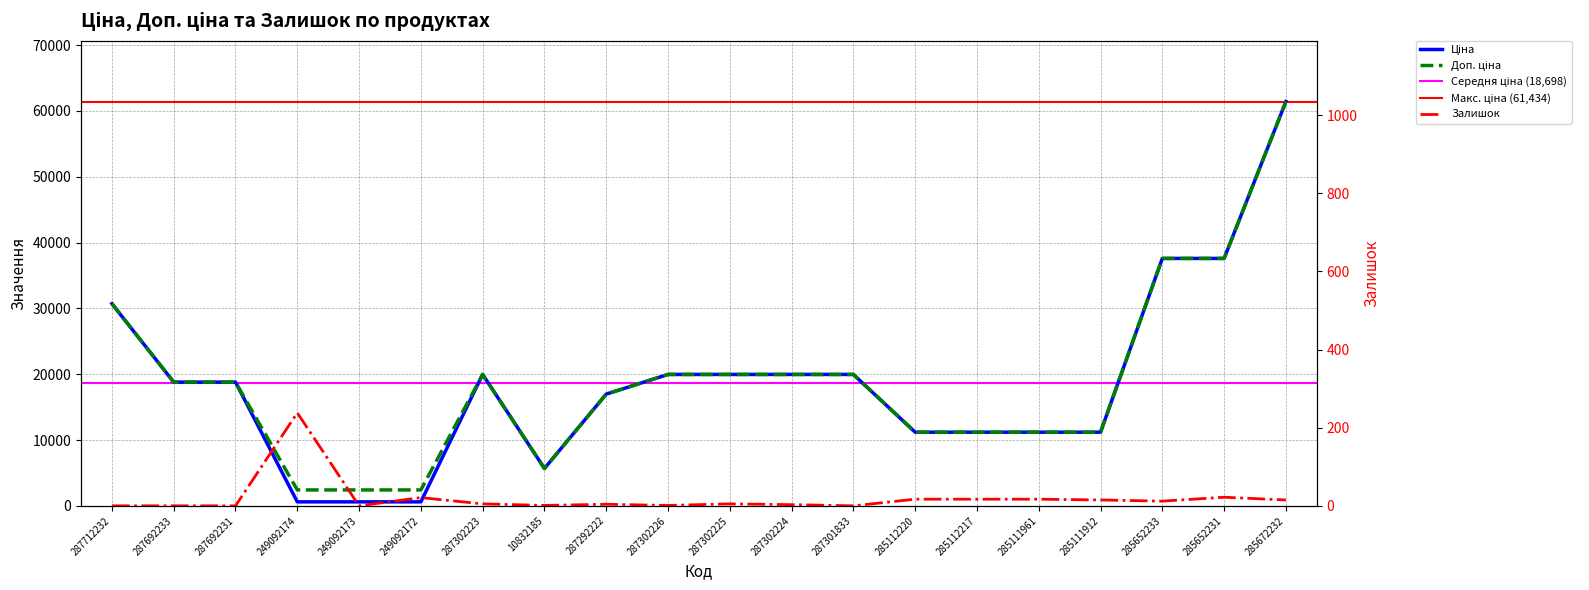

Is the value of Ціна at 249092173 greater than the value of Доп. ціна at 285652231?

No